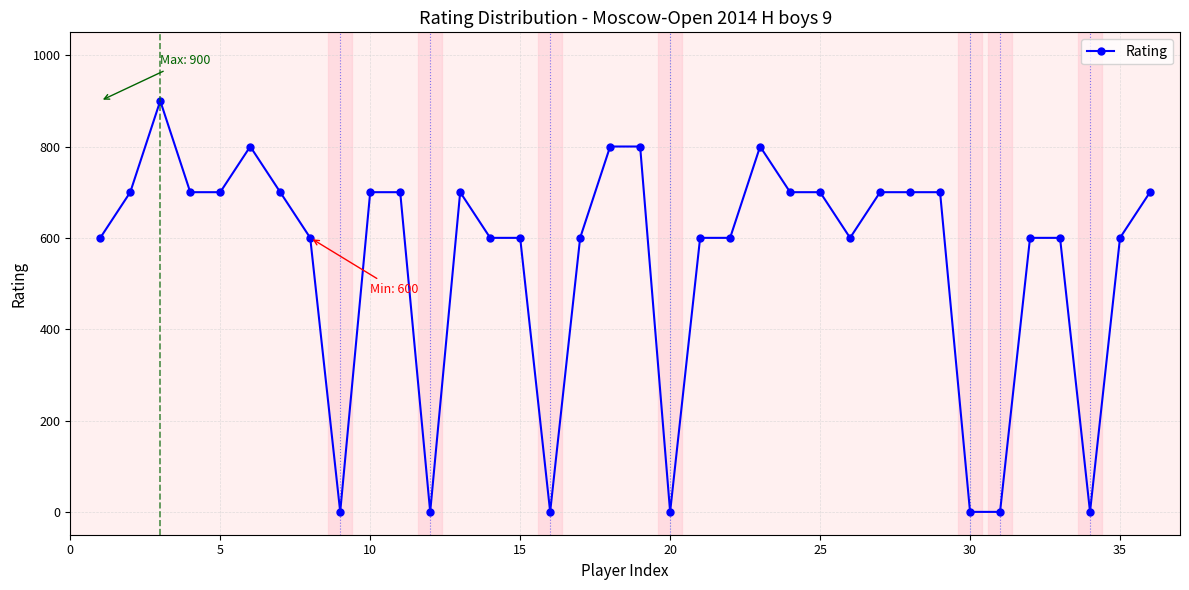

True or false: there are more than 0 points higher than both neighbors.

True